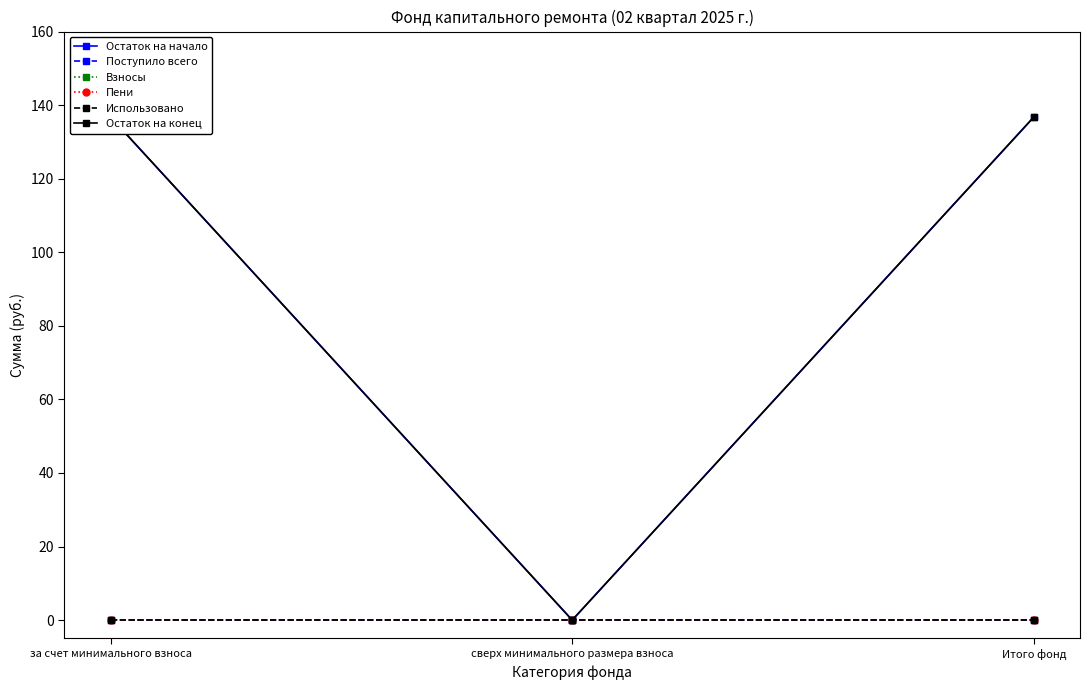

What is the difference between the maximum and minimum values in the Остаток на конец series?

136.8